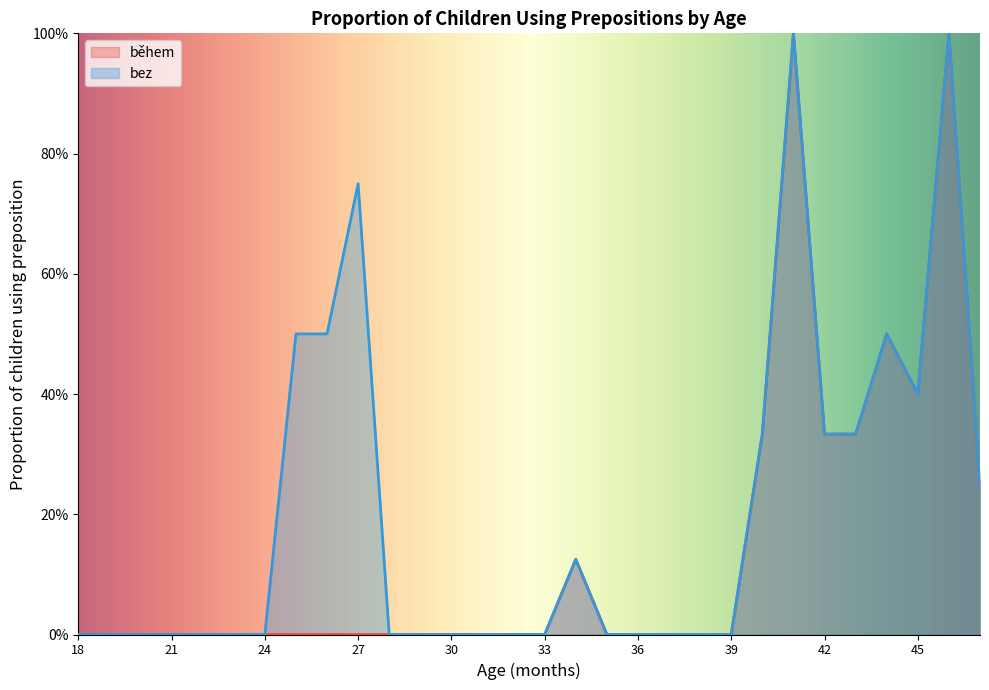

How many positive values does the bez series have?

12